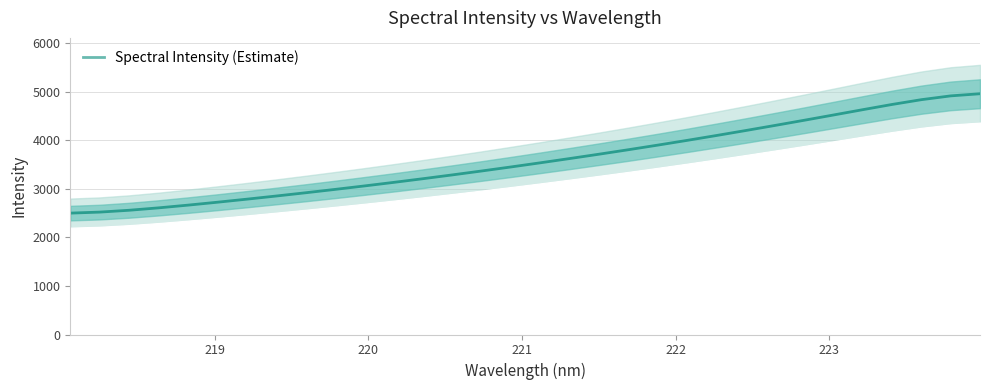

What is the minimum value for Spectral Intensity (Estimate)?

2499.1